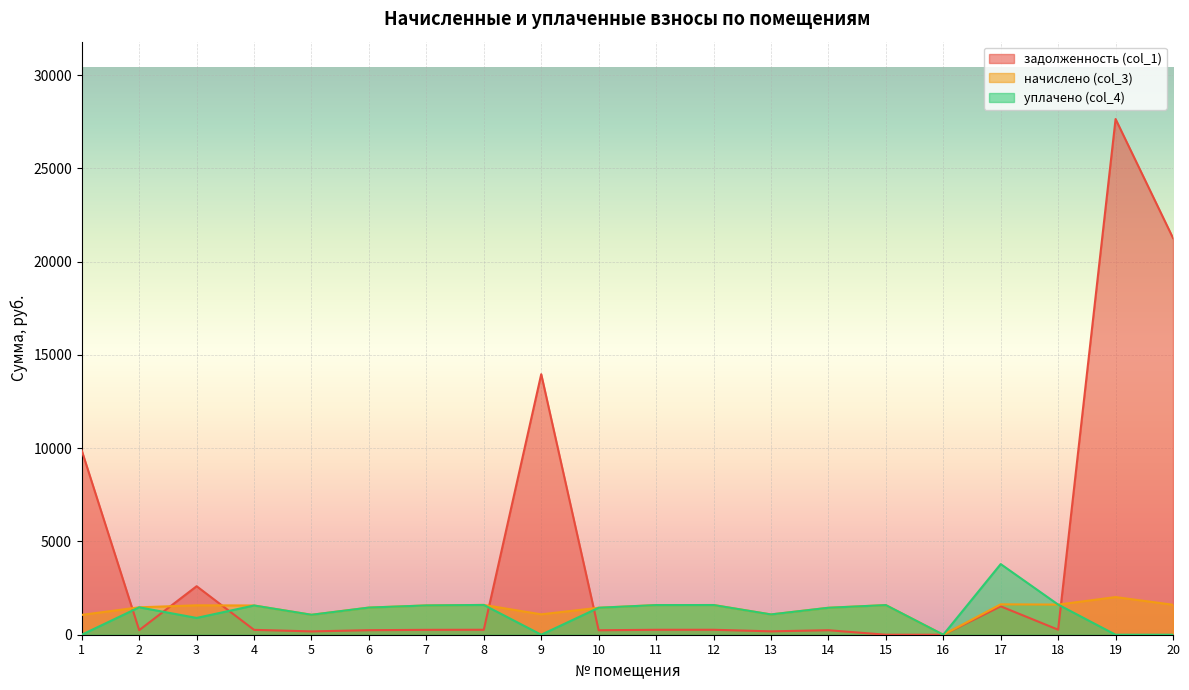

Which has a higher value, 11 or 14?

11